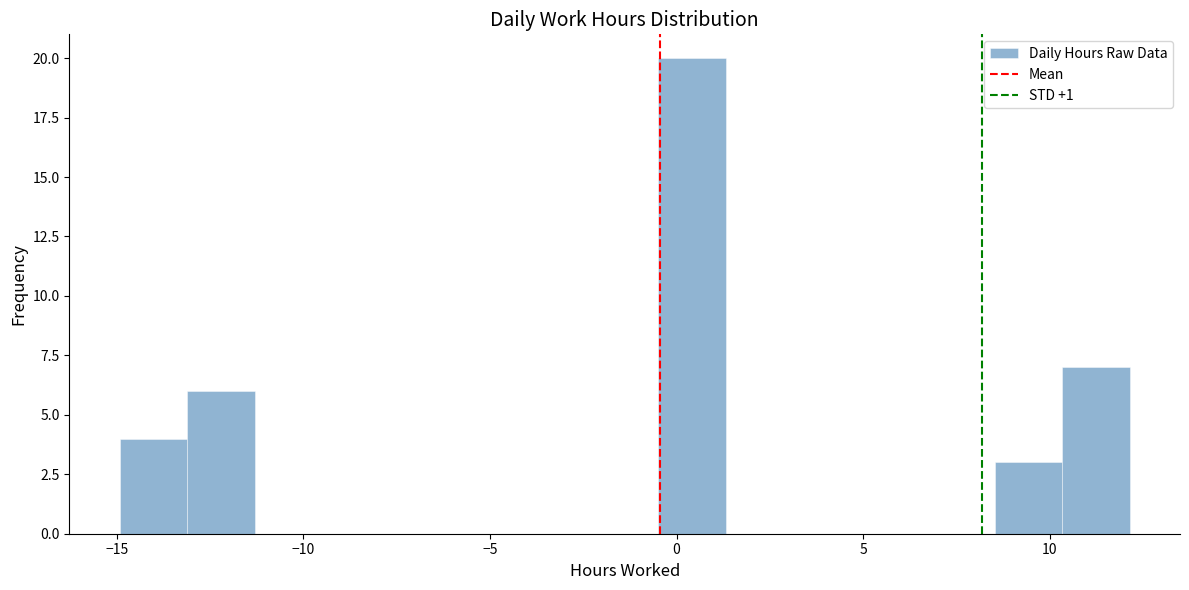

Around what value on the x-axis is the tallest bar? Give the approximate position of its centre, as read against the axis.

0.5